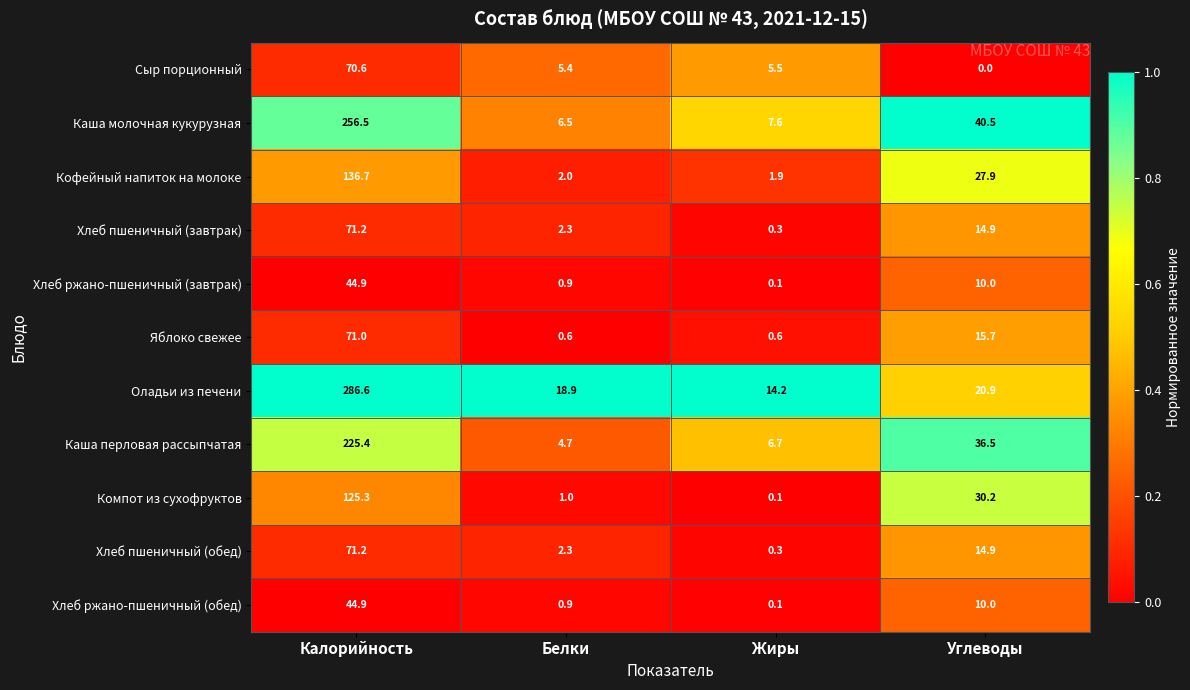

Rank the categories by Оладьи из печени value from highest to lowest.

Калорийность, Углеводы, Белки, Жиры